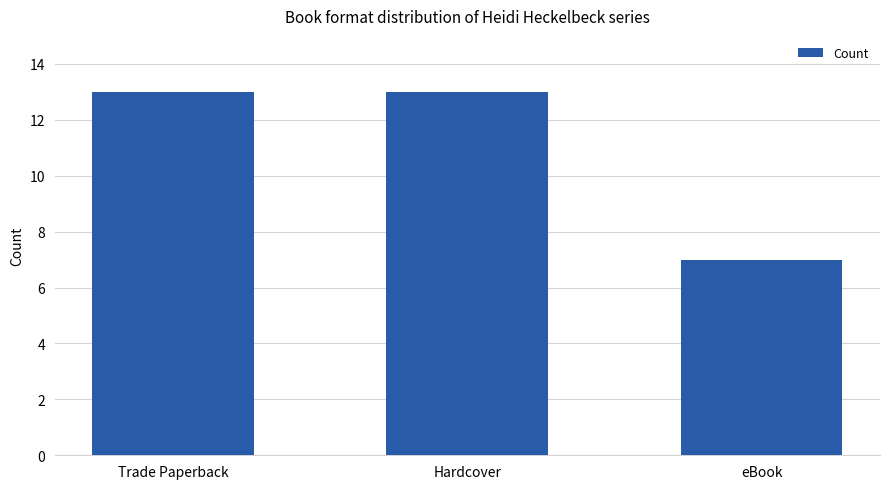

How many values are below 13?

1